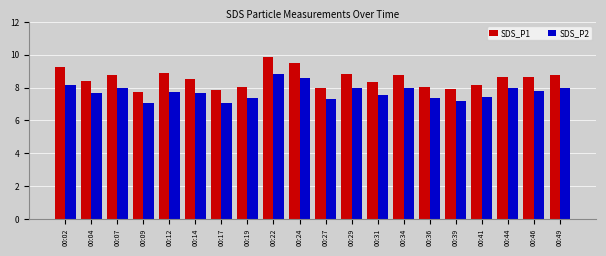

How many categories are shown in the chart?

20